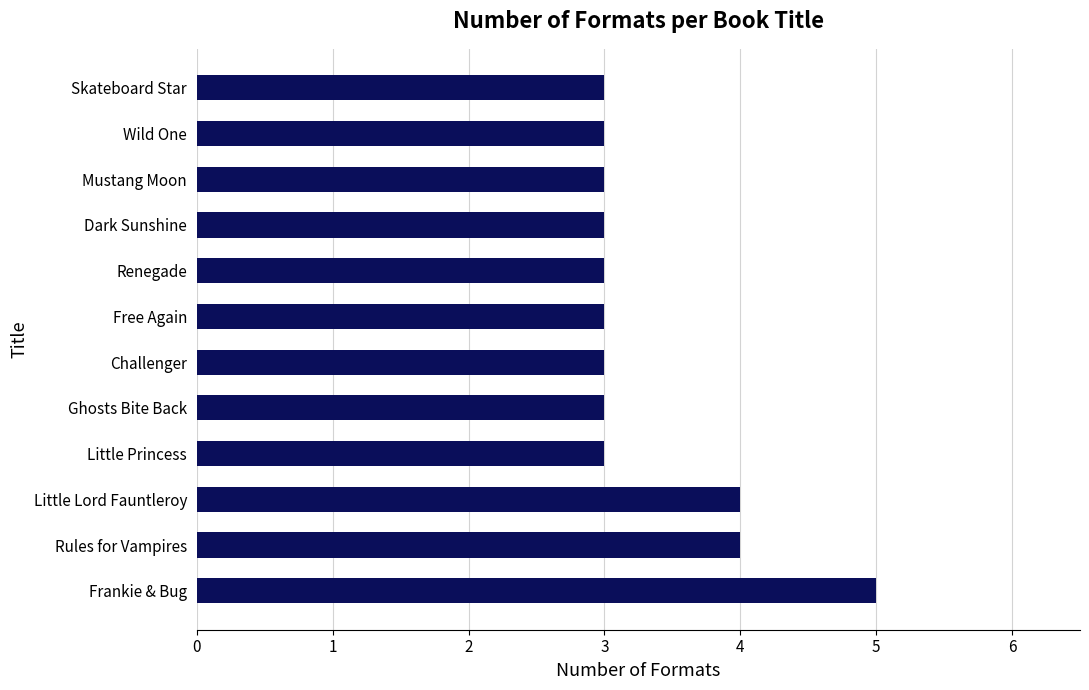

What is the sum of all values?

40